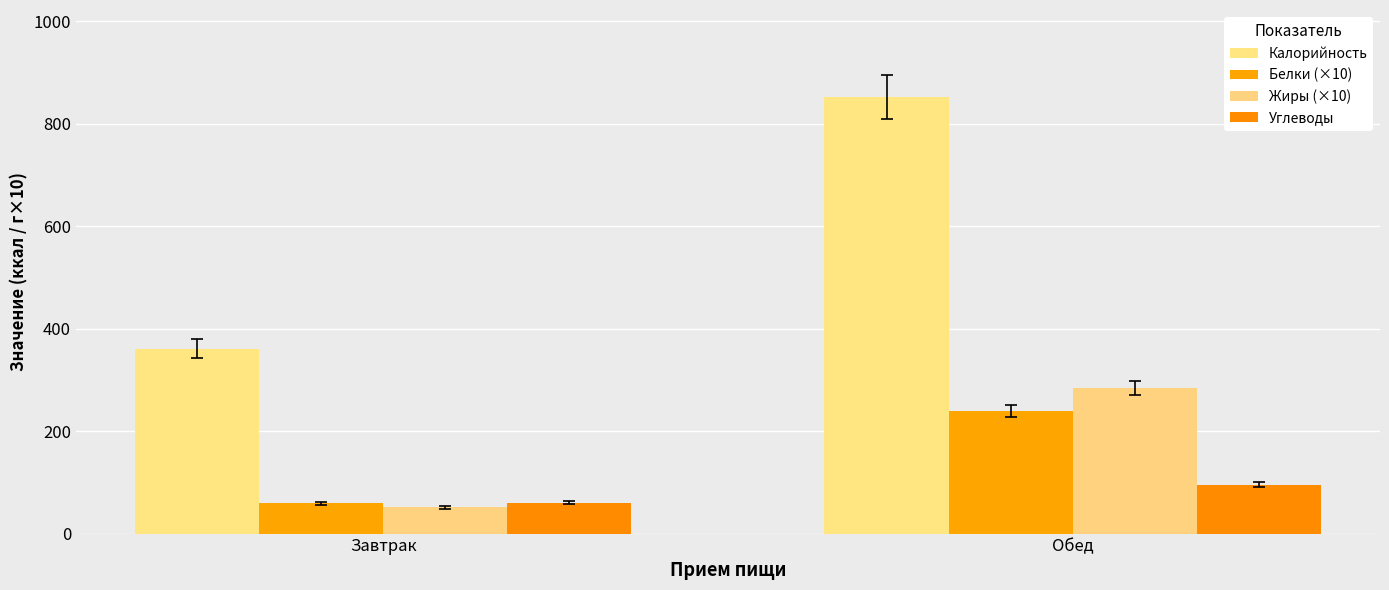

Is the value of Калорийность at Завтрак greater than the value of Белки (×10) at Обед?

Yes